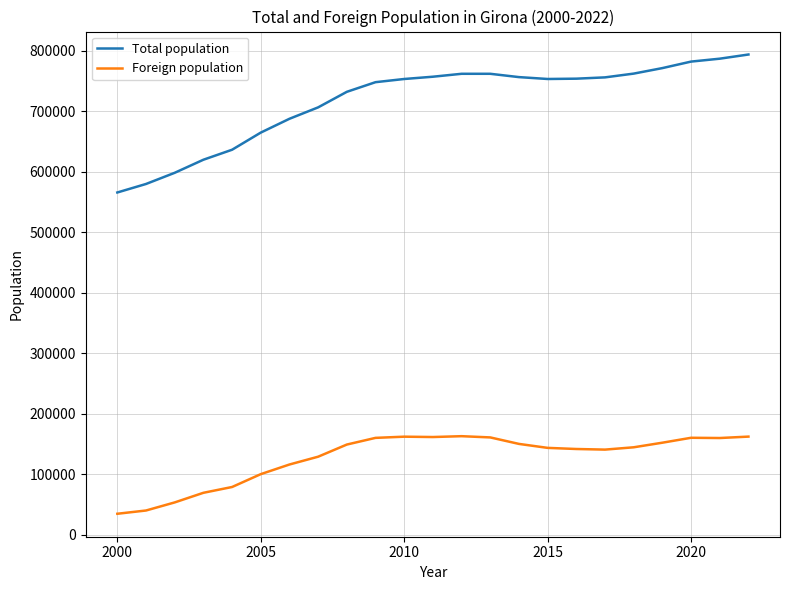

Which series has the largest total across all categories?

Total population